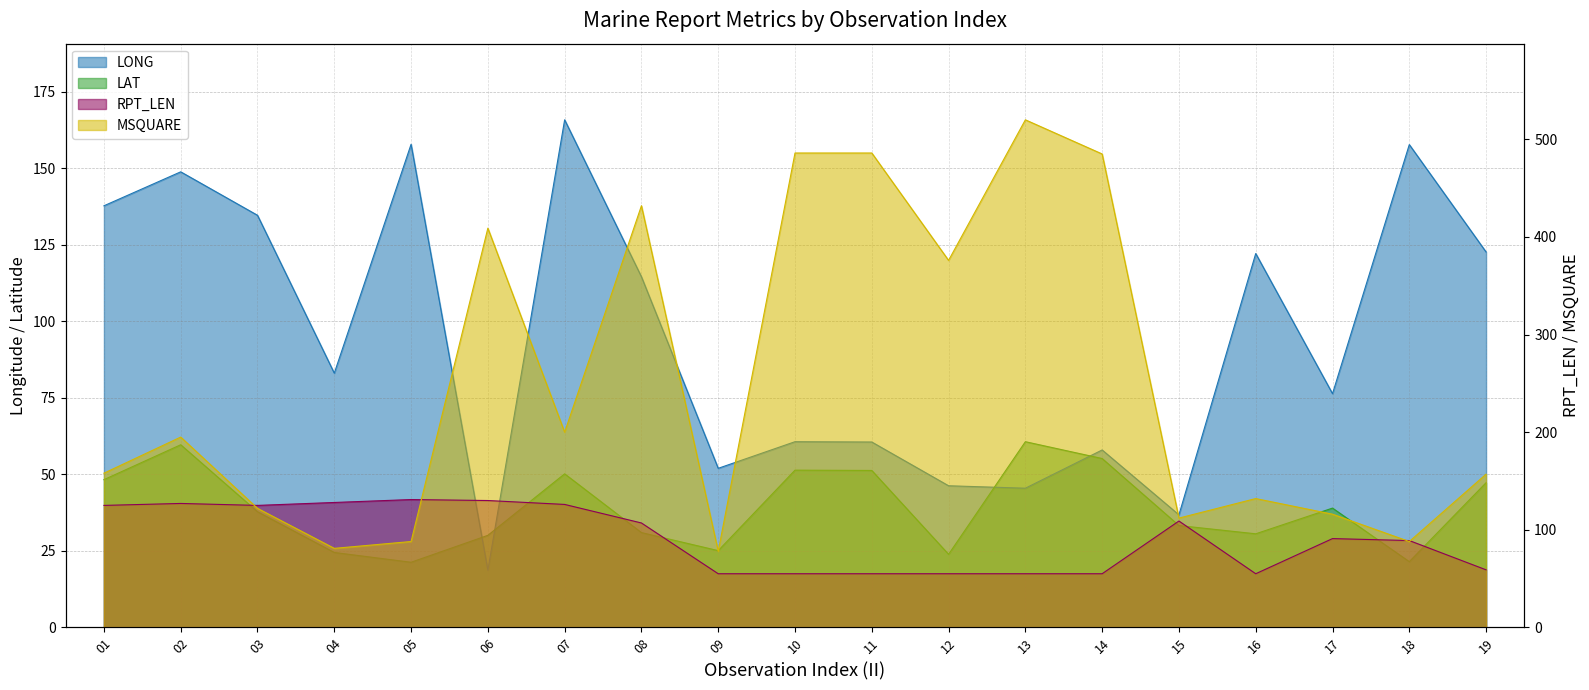

Which category has the highest value in the MSQUARE series?

13